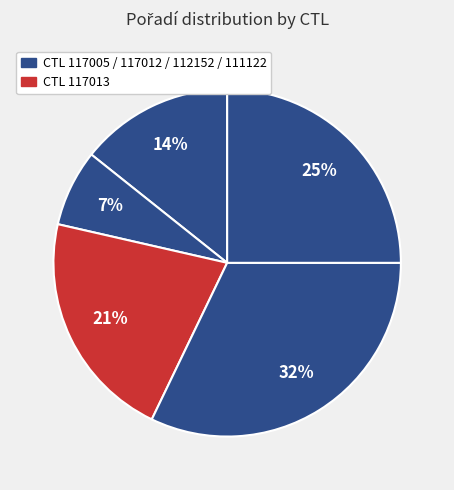

Count the number of slices in the pie.

5